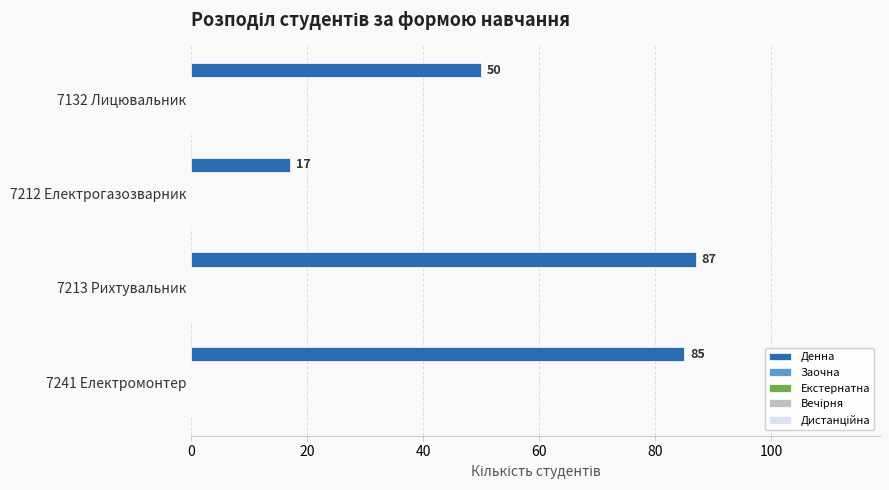

What is the maximum value shown in the chart?

87